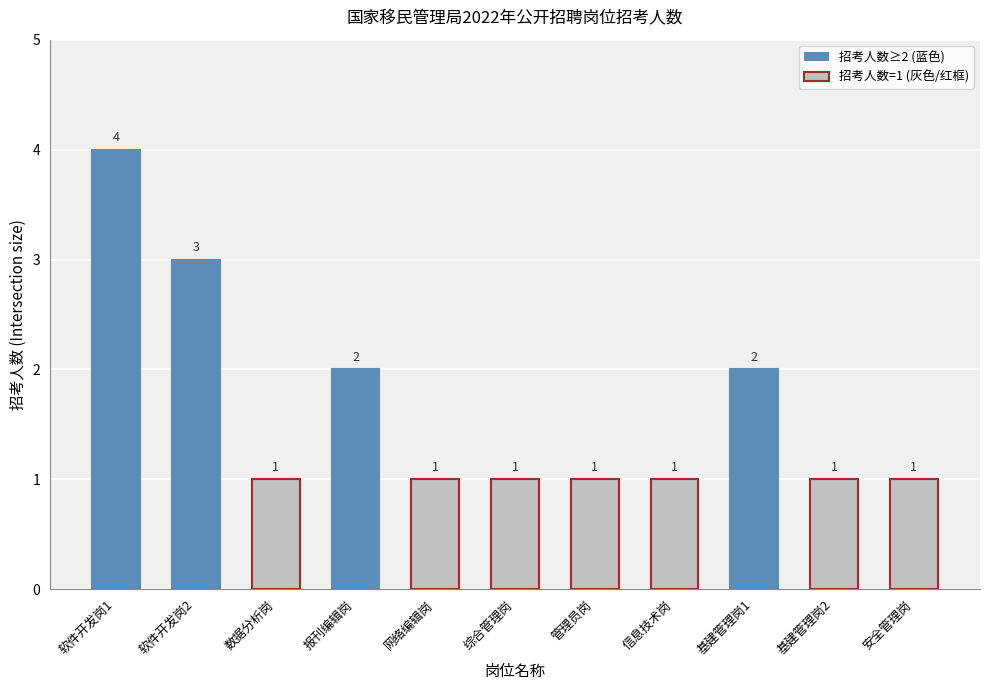

Approximately how many times larger is the value at 综合管理岗 compared to 网络编辑岗?

1.0